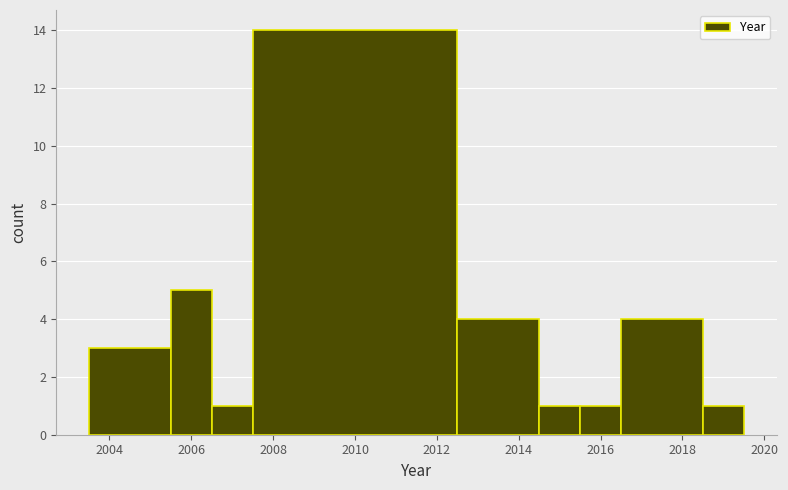

How tall is the bar that spans 2005.5 to 2006.5 on the x-axis? Neither the bar edges nor the heights are printed on the chart, so give them approximately, as read against the axes.

5